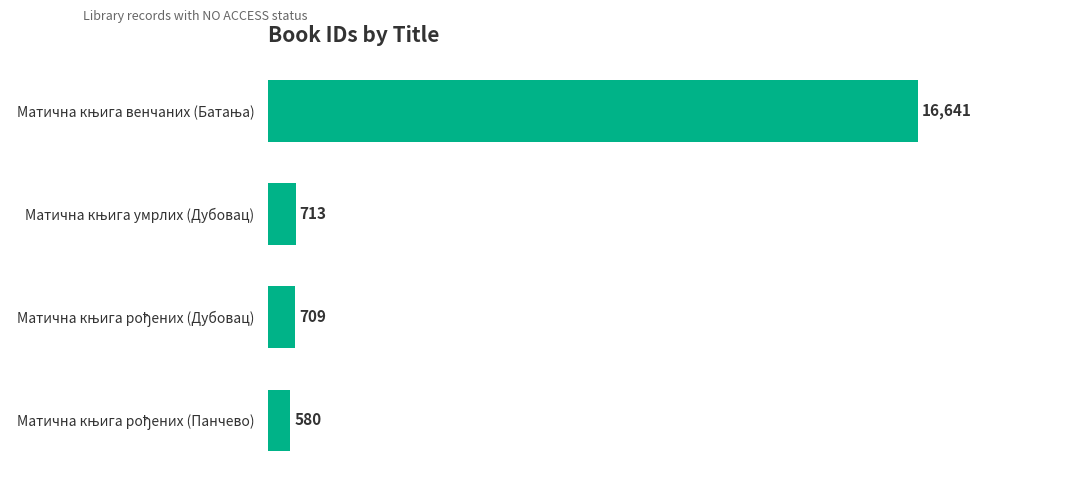

What is the minimum value shown in the chart?

580